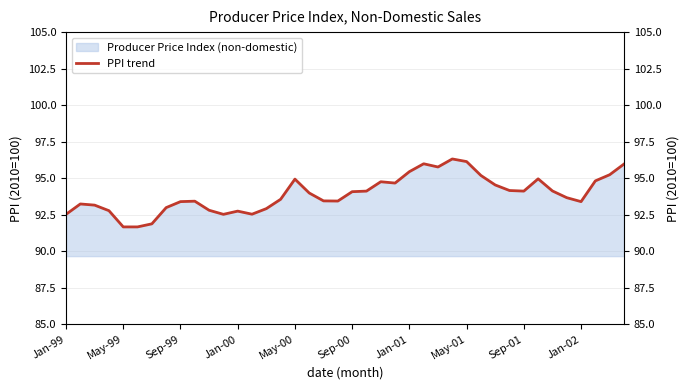

The value at Sep-99 is 164.1. True or false?

False